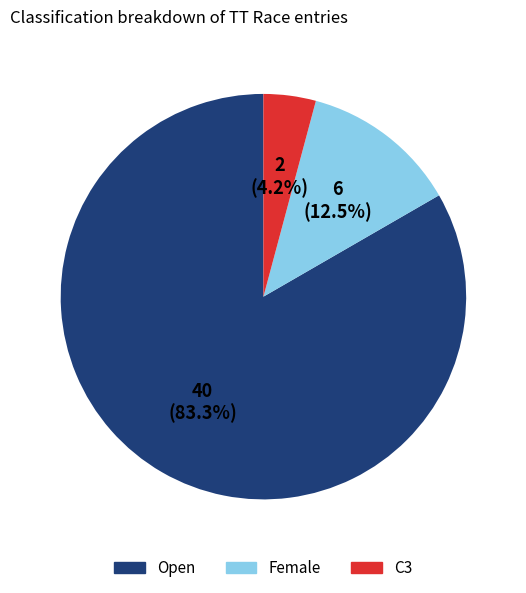

Rank the categories by value from lowest to highest.

C3, Female, Open